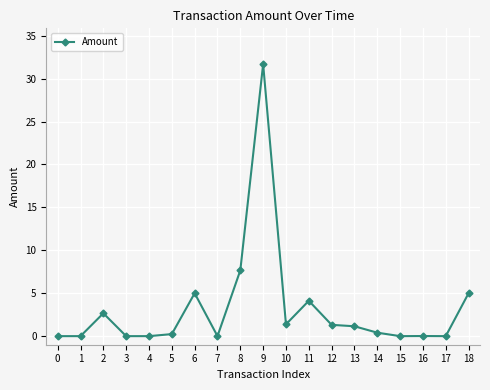

True or false: there are more than 1 points higher than both neighbors.

True